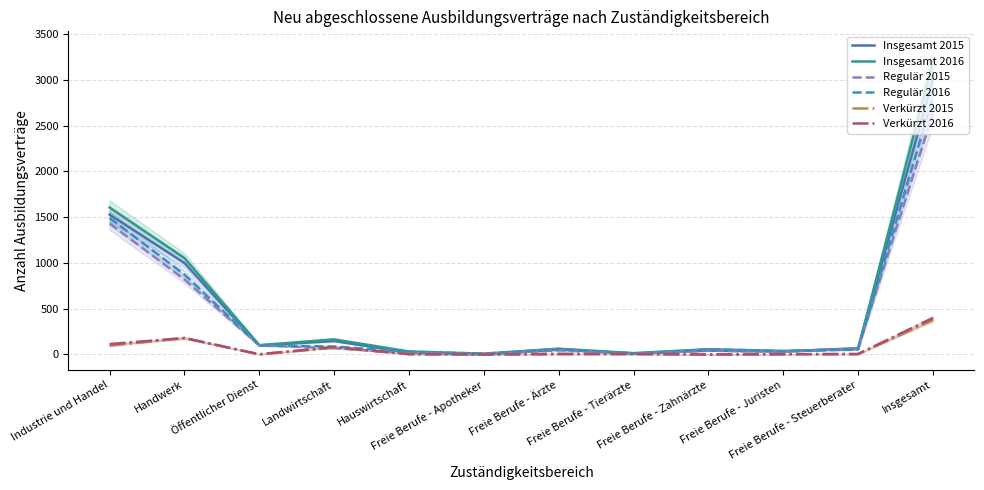

How many series are shown in this chart?

6